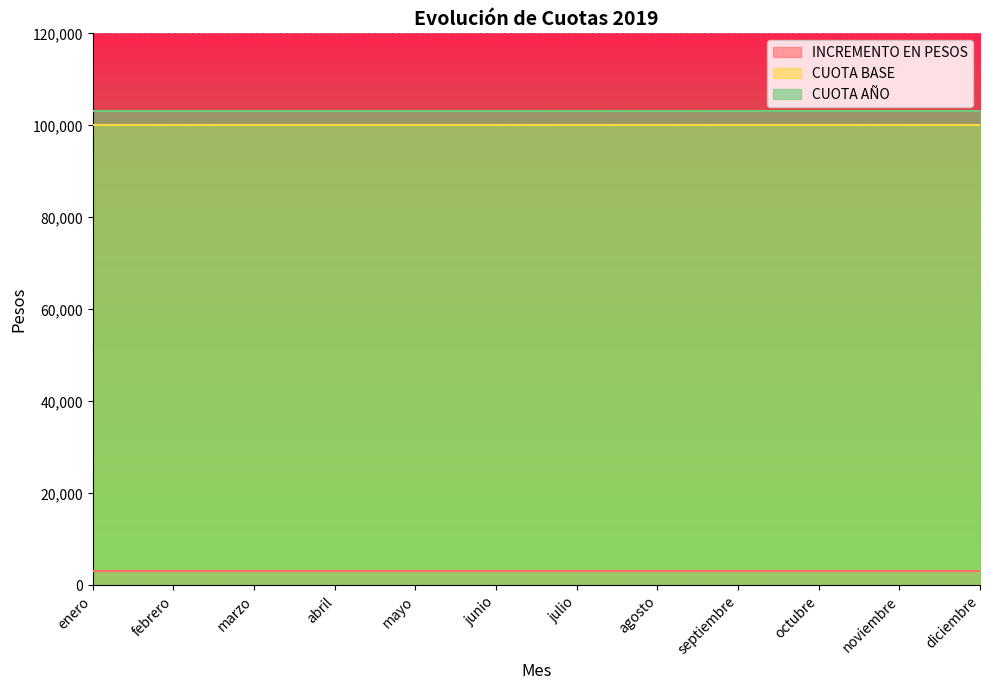

True or false: CUOTA AÑO has more than 2 points higher than both neighbors.

False